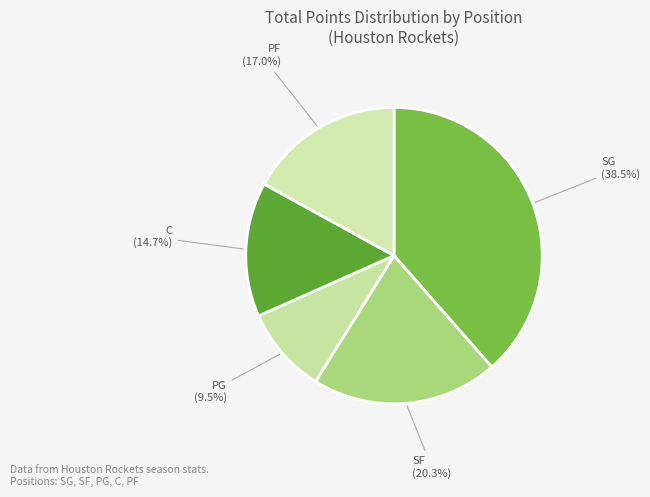

How many slices are in this pie chart?

5